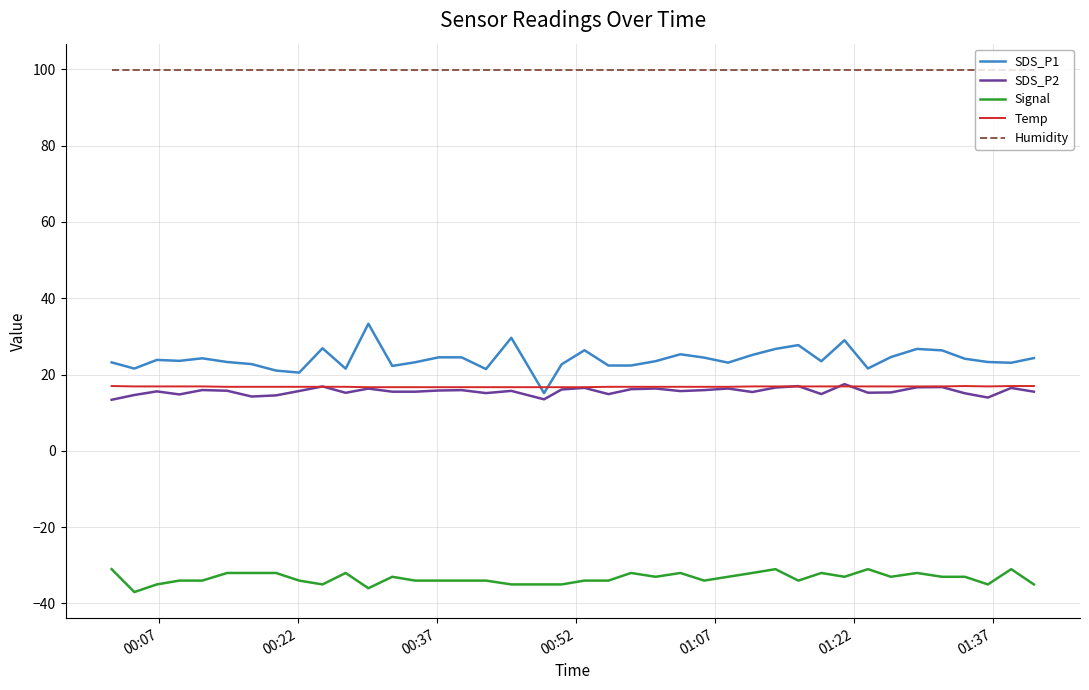

What is the sum of all Humidity values?

3996.0